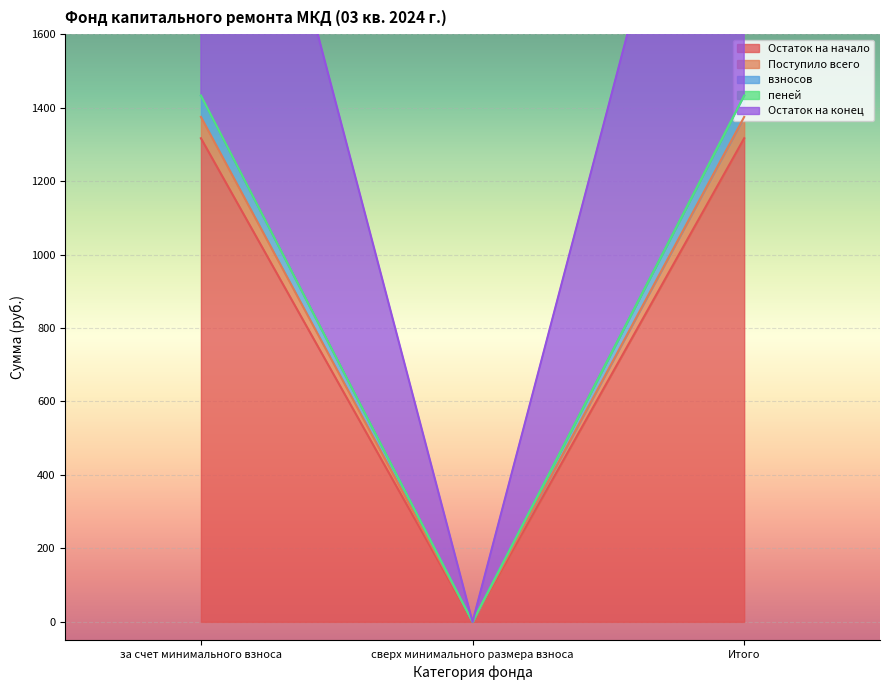

What are all the series names shown in the legend?

Остаток на начало, Поступило всего, взносов, пеней, Остаток на конец